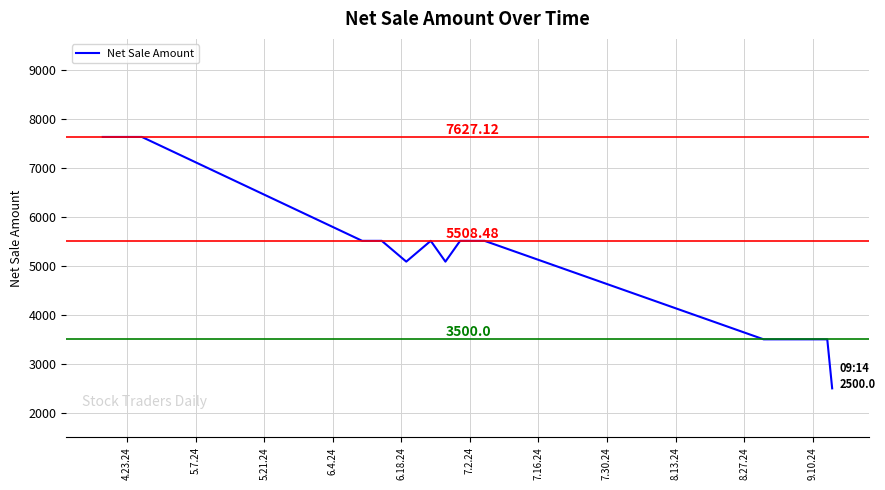

What is the difference between the maximum and minimum values?

5127.1